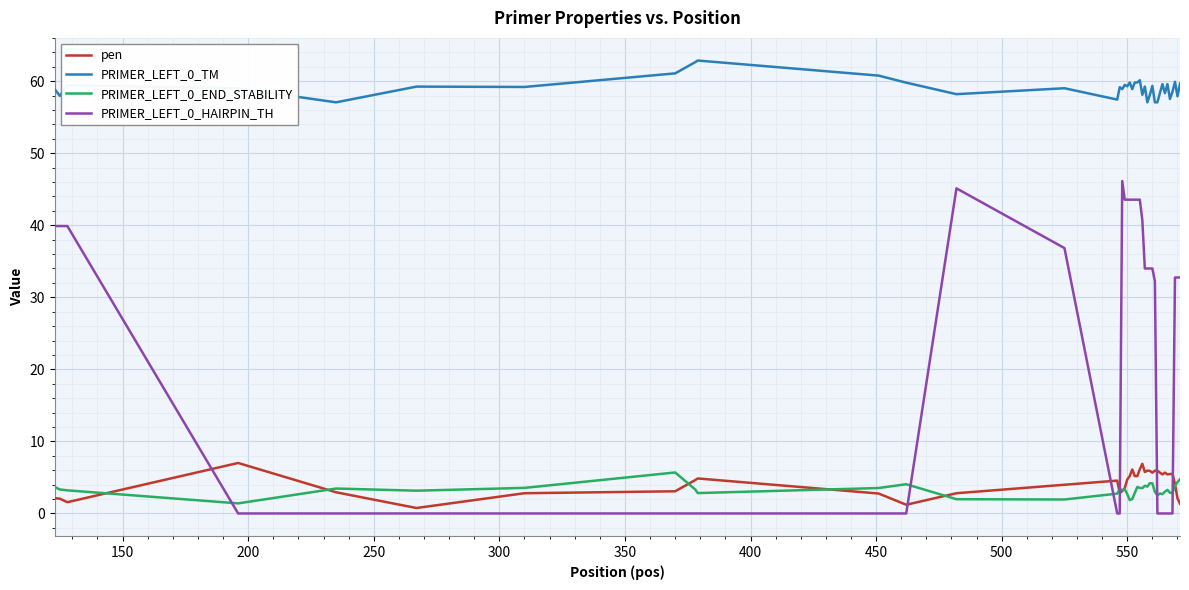

What are all the series names shown in the legend?

pen, PRIMER_LEFT_0_TM, PRIMER_LEFT_0_END_STABILITY, PRIMER_LEFT_0_HAIRPIN_TH